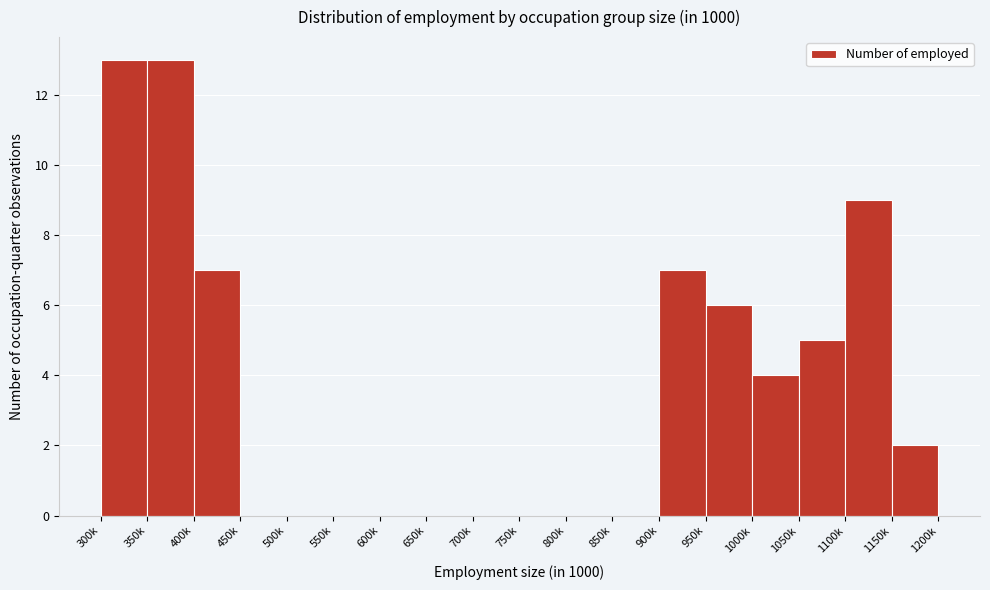

Reading right to left, list all the values displayed in this chart.

1150k=2	1100k=9	1050k=5	1000k=4	950k=6	900k=7	850k=0	800k=0	750k=0	700k=0	650k=0	600k=0	550k=0	500k=0	450k=0	400k=7	350k=13	300k=13